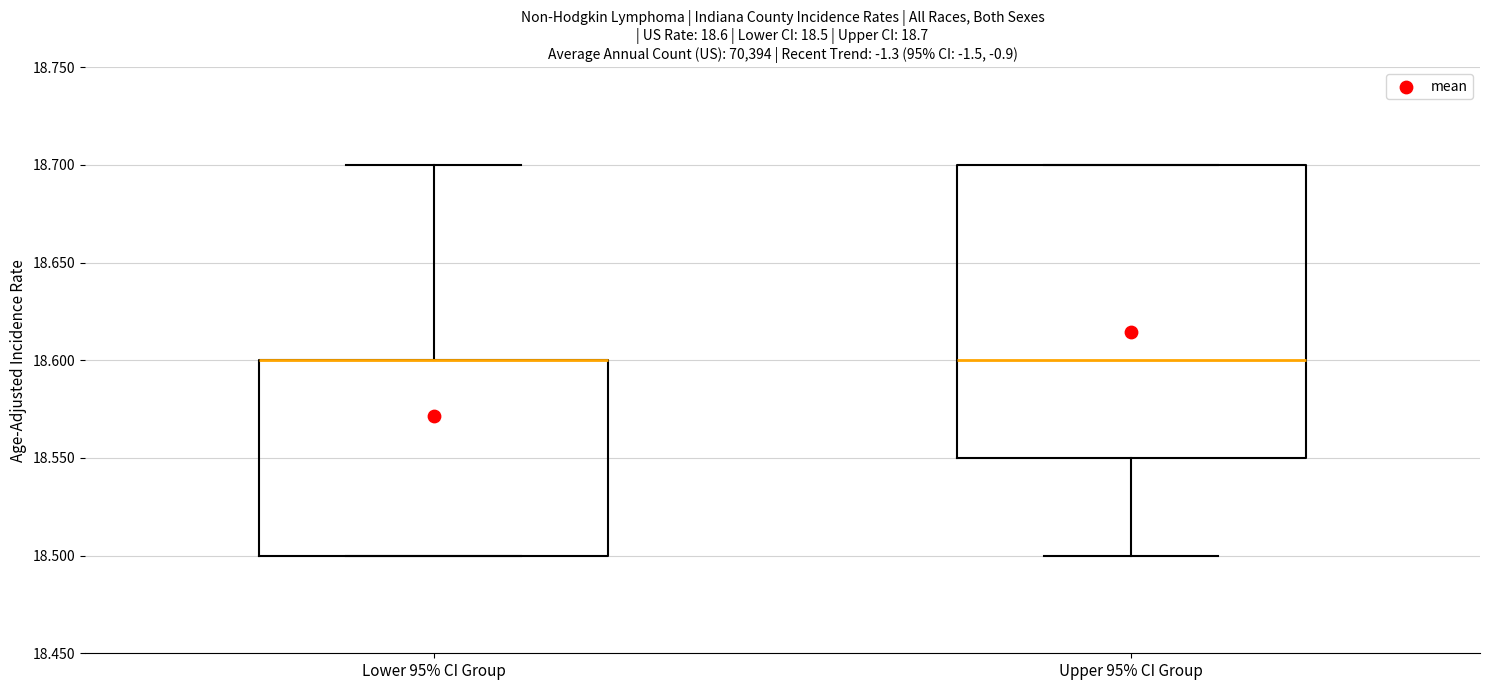

Comparing the boxes themselves (not the whiskers), which one is the tallest?

Upper 95% CI Group